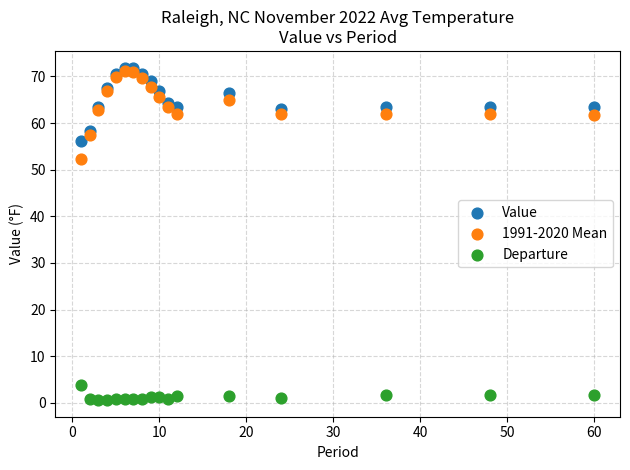

Across all series, what Y value is closest to 36?

52.3